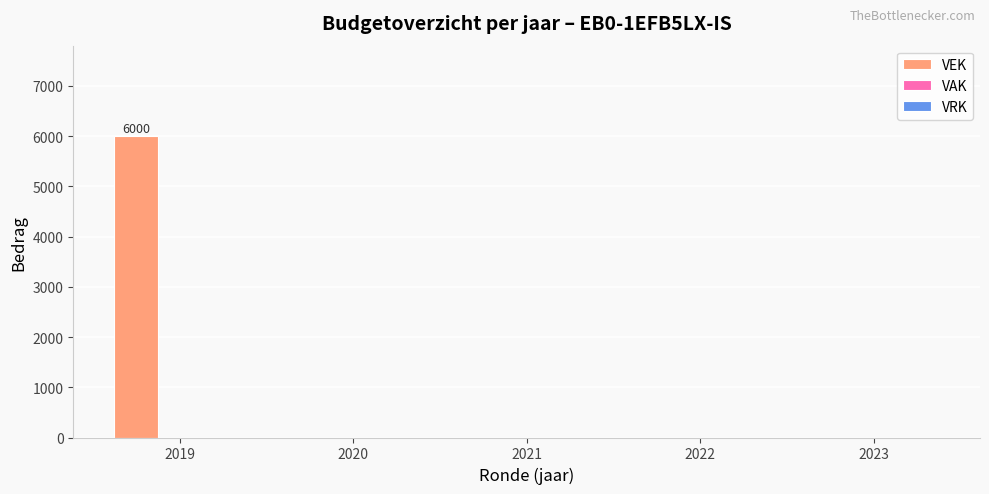

Which has a higher value, 2019 or 2020?

2019